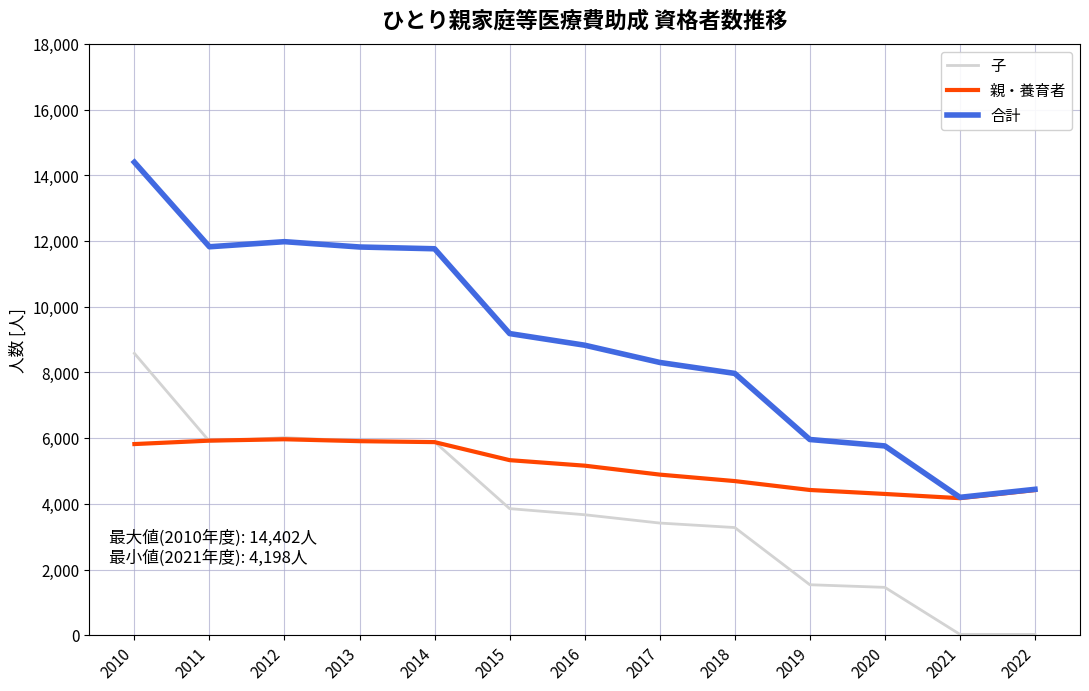

Rank the series by their average value, from highest to lowest.

合計, 親・養育者, 子